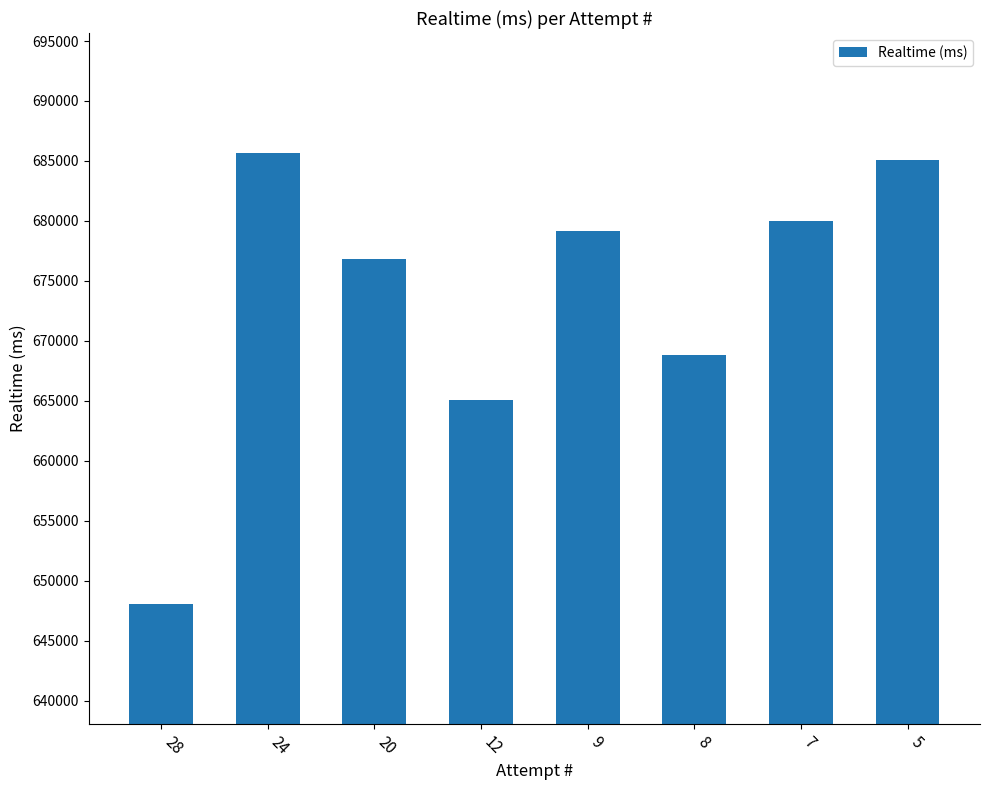

What is the change in value from 8 to 5?

+16255